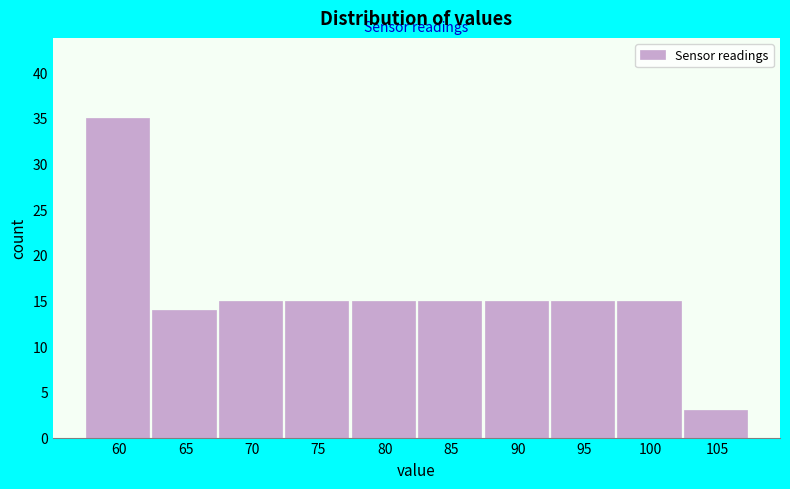

Reading left to right, list all the values displayed in this chart.

35	14	15	15	15	15	15	15	15	3